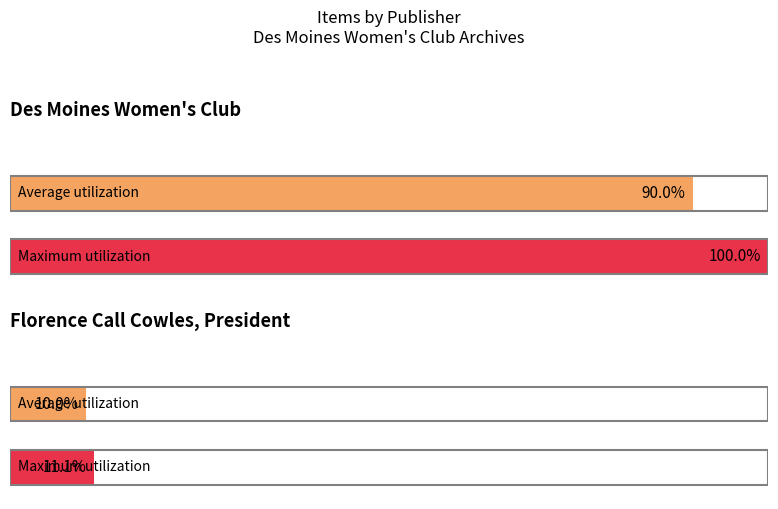

The chart shows a value of 3 at Des Moines Women's Club. True or false?

False